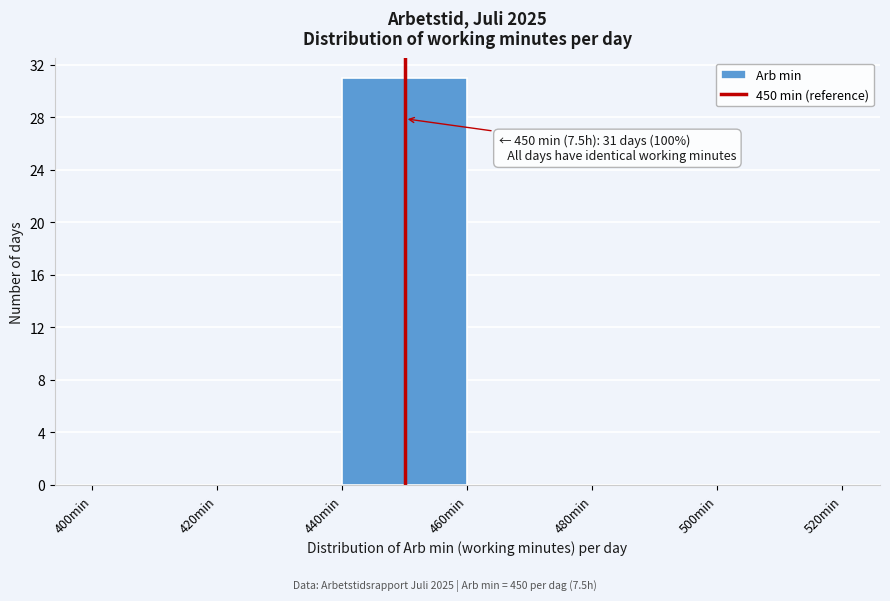

Over which range of the x-axis is the bar tallest?

440 to 460